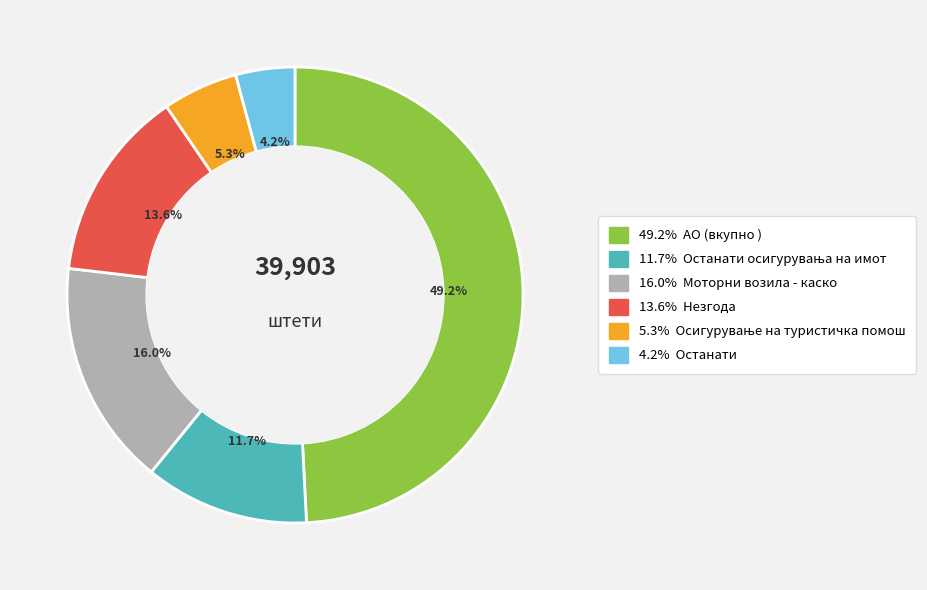

Is there any slice that represents more than half of the pie?

No